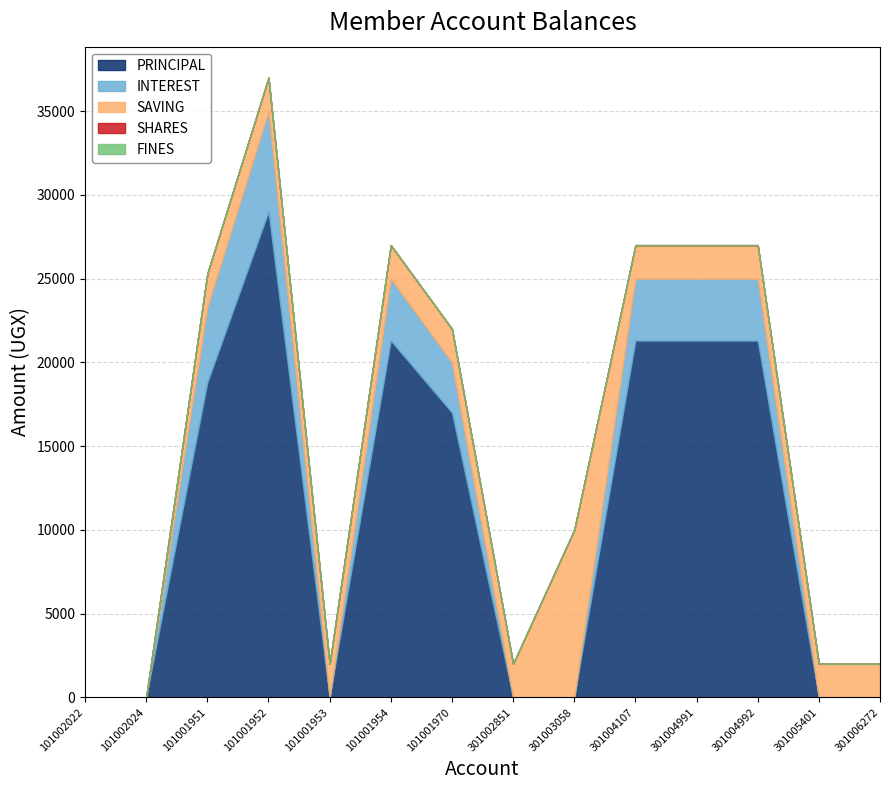

Rank the series by their maximum value, from lowest to highest.

SHARES, FINES, INTEREST, SAVING, PRINCIPAL